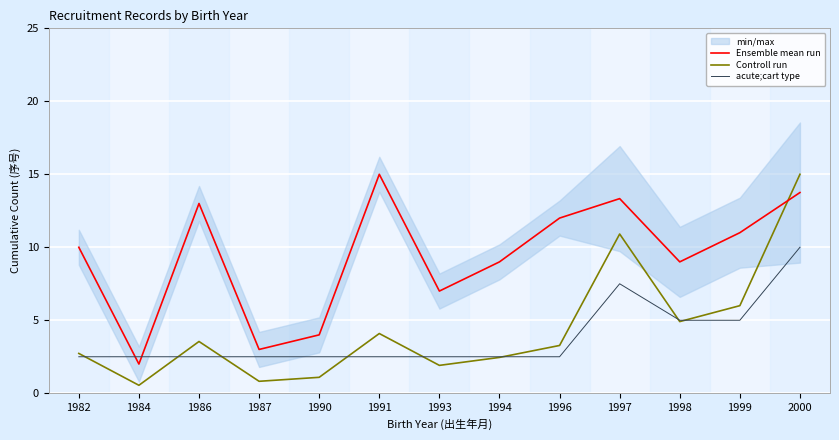

How many lines are shown in the chart?

3